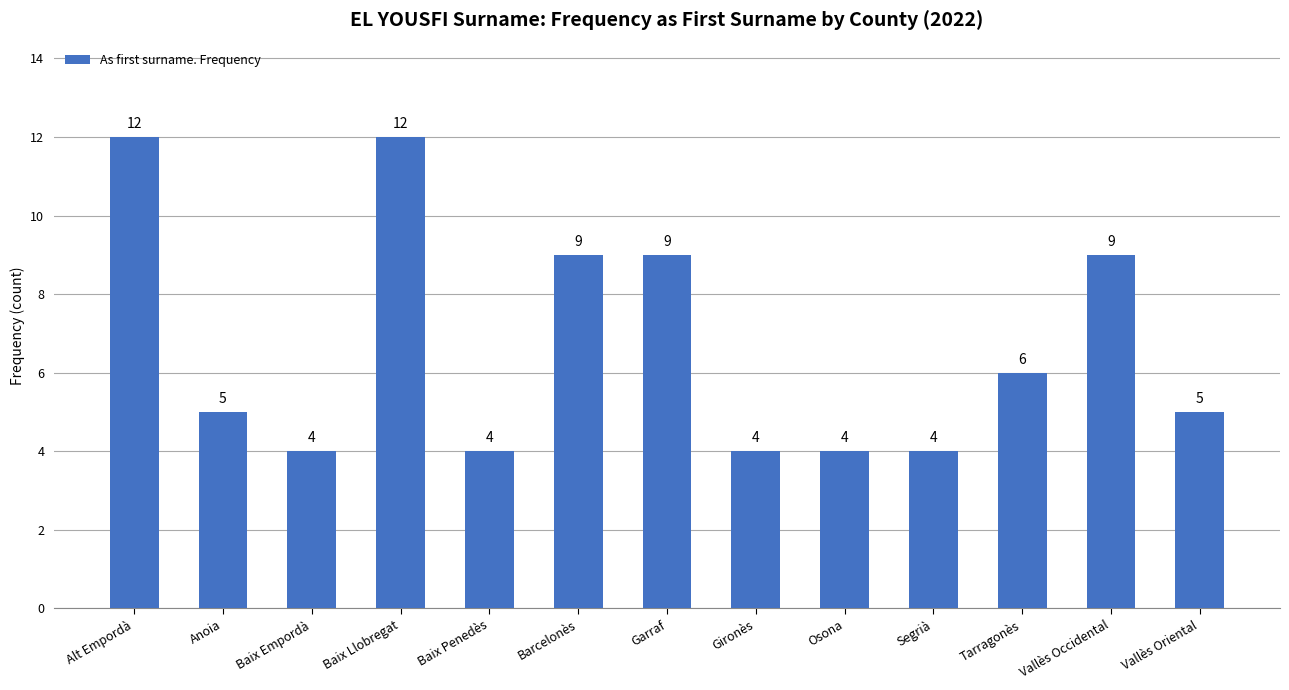

What is the maximum value shown in the chart?

12